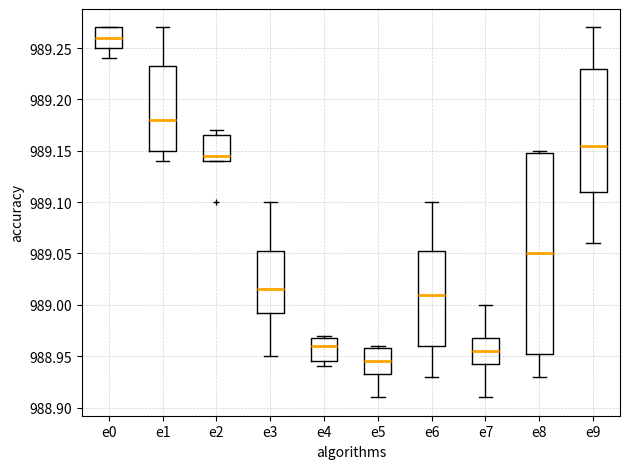

Reading left to right, transcribe this box plot: for each box, give where its median line is, the range the box spans, and where its two whiskers end, as read against the y-axis. The values are not printed on the chart, so give them approximately, as read against the axis.

e0: median 989.260, box 989.250 to 989.270, whiskers 989.240 to 989.270
e1: median 989.180, box 989.150 to 989.235, whiskers 989.140 to 989.270
e2: median 989.145, box 989.140 to 989.165, whiskers 989.140 to 989.170
e3: median 989.015, box 988.995 to 989.055, whiskers 988.950 to 989.100
e4: median 988.960, box 988.945 to 988.970, whiskers 988.940 to 988.970 (just above the box's upper edge)
e5: median 988.945, box 988.935 to 988.960, whiskers 988.910 to 988.960 (just above the box's upper edge)
e6: median 989.010, box 988.960 to 989.055, whiskers 988.930 to 989.100
e7: median 988.955, box 988.945 to 988.970, whiskers 988.910 to 989.000
e8: median 989.050, box 988.955 to 989.150, whiskers 988.930 to 989.150 (just above the box's upper edge)
e9: median 989.155, box 989.110 to 989.230, whiskers 989.060 to 989.270